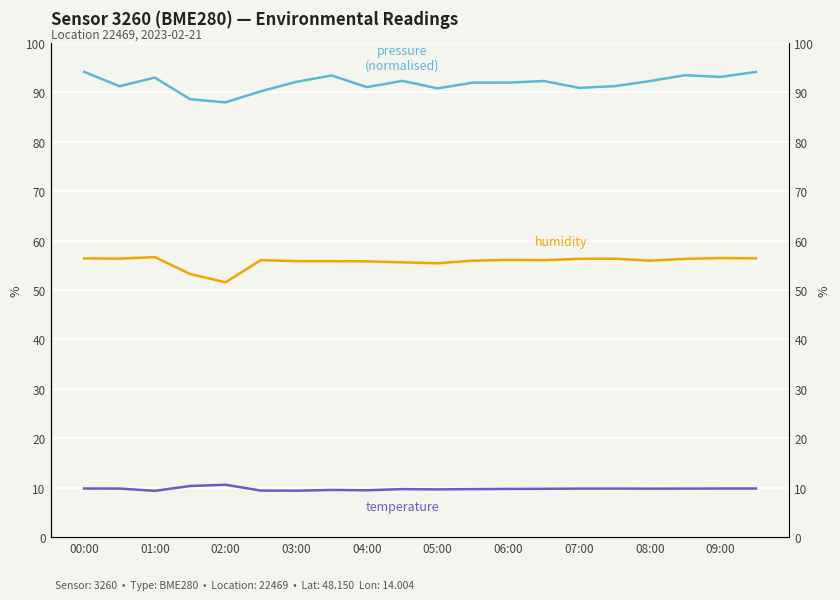

The value of temperature at 11 is 6.7. True or false?

False